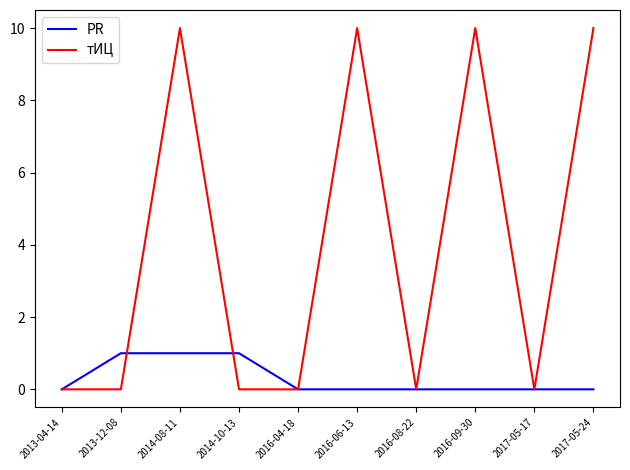

Count the number of categories in the chart.

10